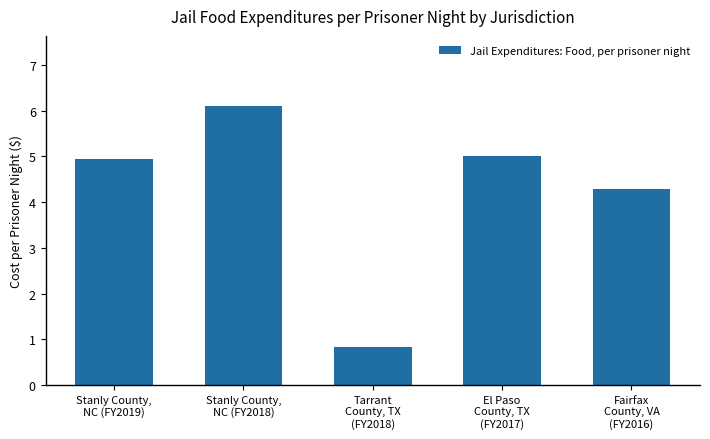

What value does the data have at Stanly County,
NC (FY2019)?

5.0